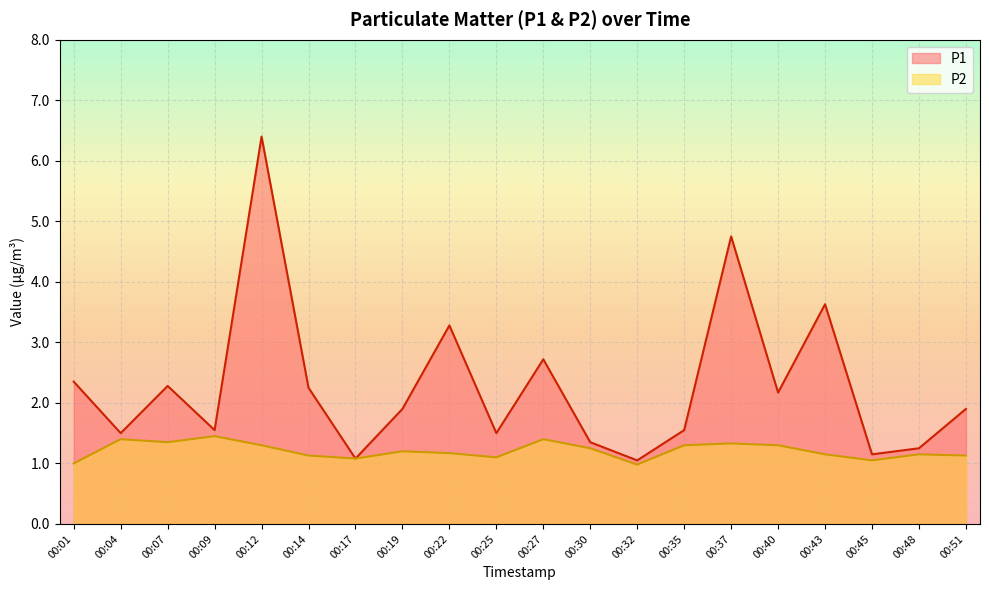

True or false: P2 and P1 intersect in this chart.

False